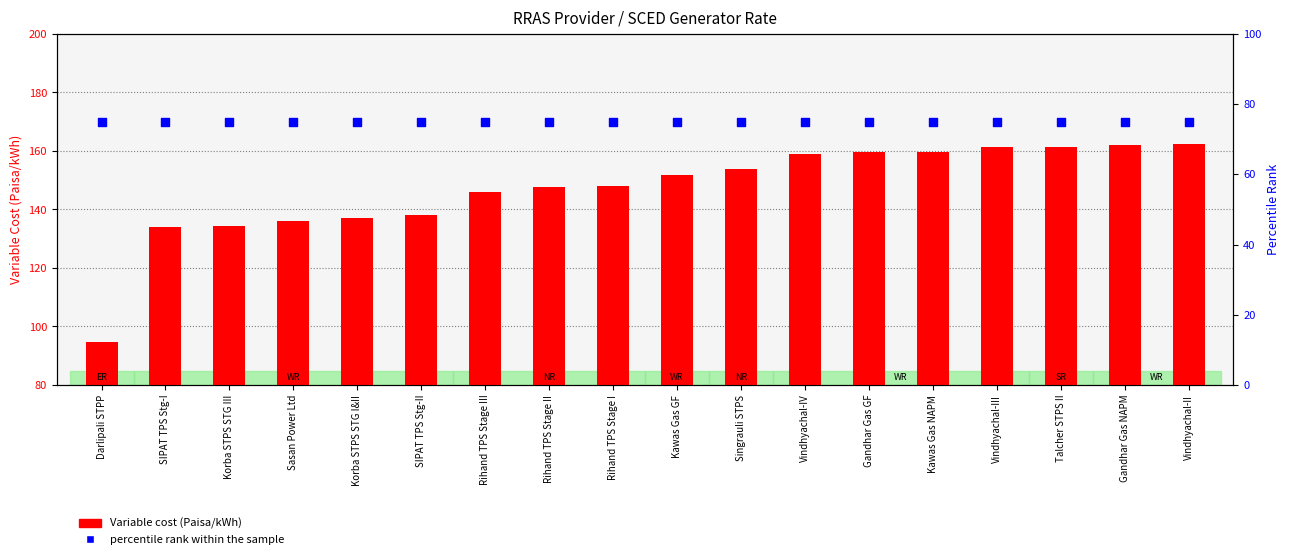

Which series reaches the maximum Y coordinate?

Variable cost (Paisa/kWh)